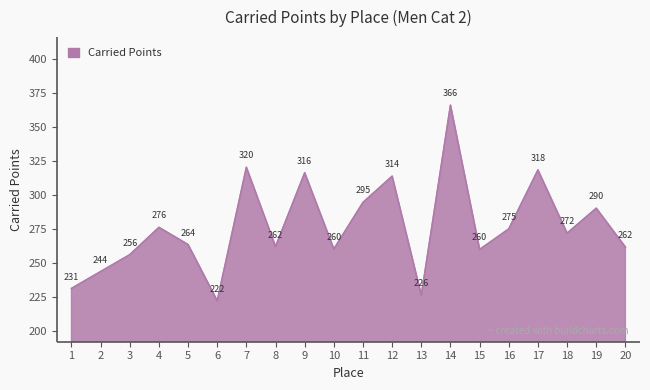

Count the number of data series in this chart.

1